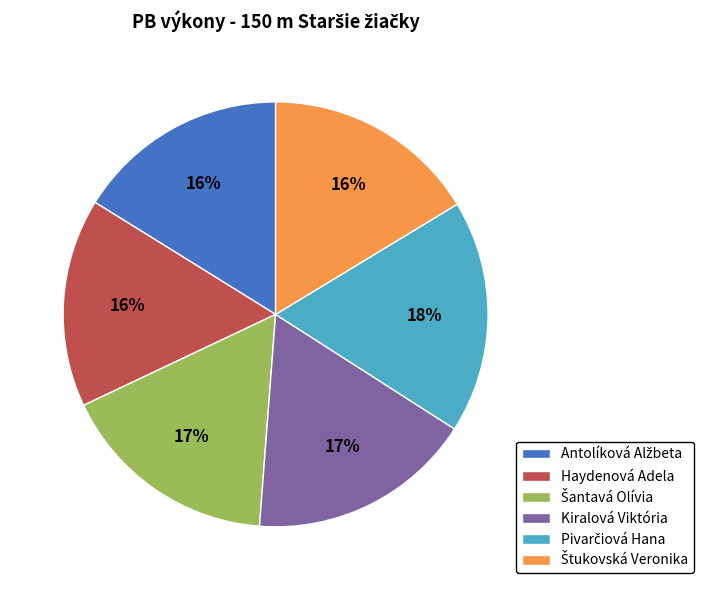

Is it true that Kiralová Viktória is 26% of the pie?

False